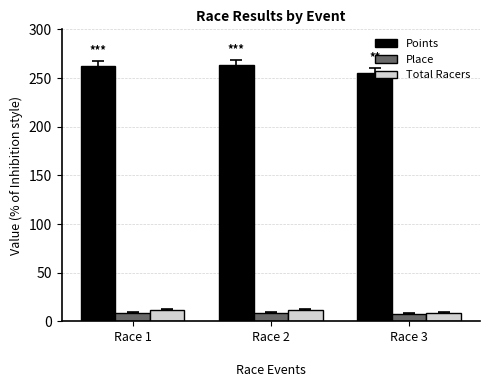

What is the total value across all series at Race 1?

282.9